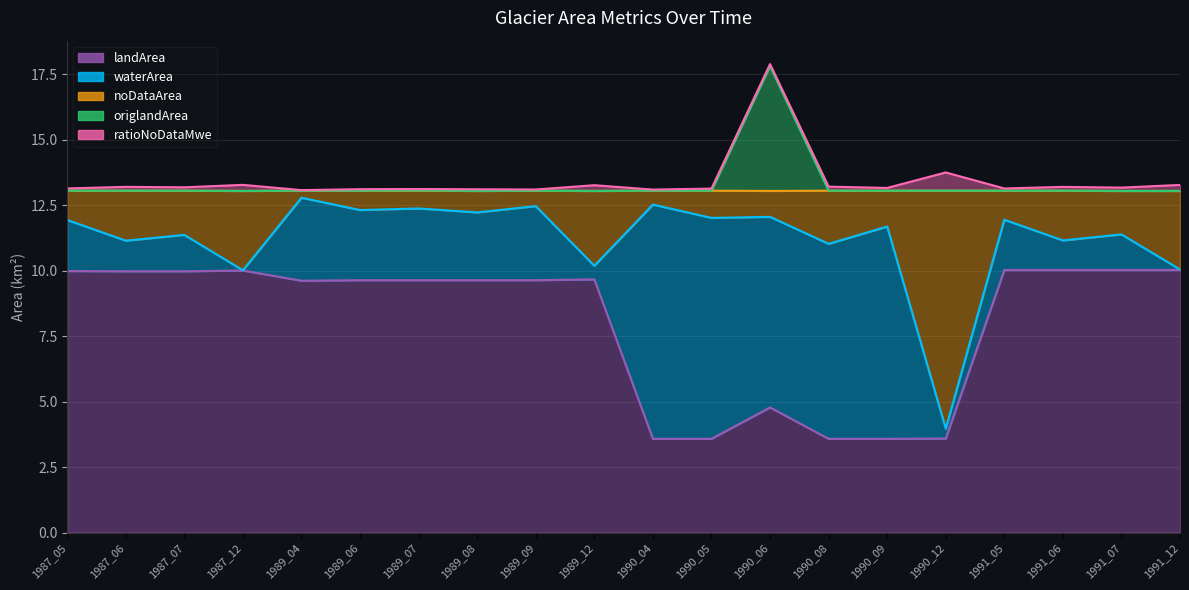

At which category is the sum across all series the highest?

1989_04